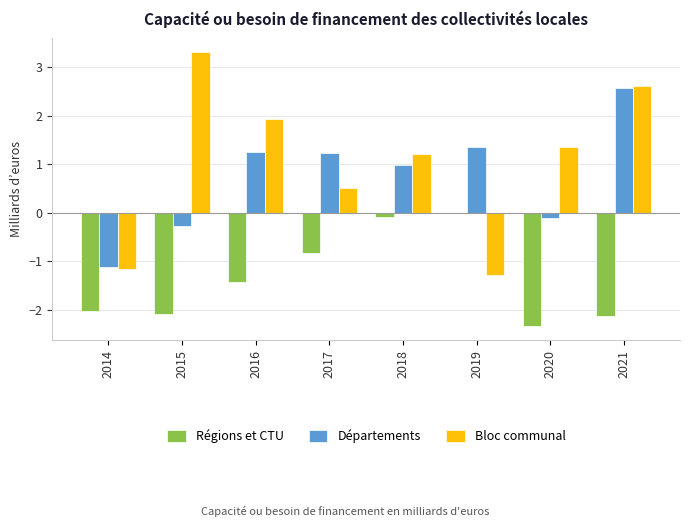

What is the sum of all Régions et CTU values?

-11.0